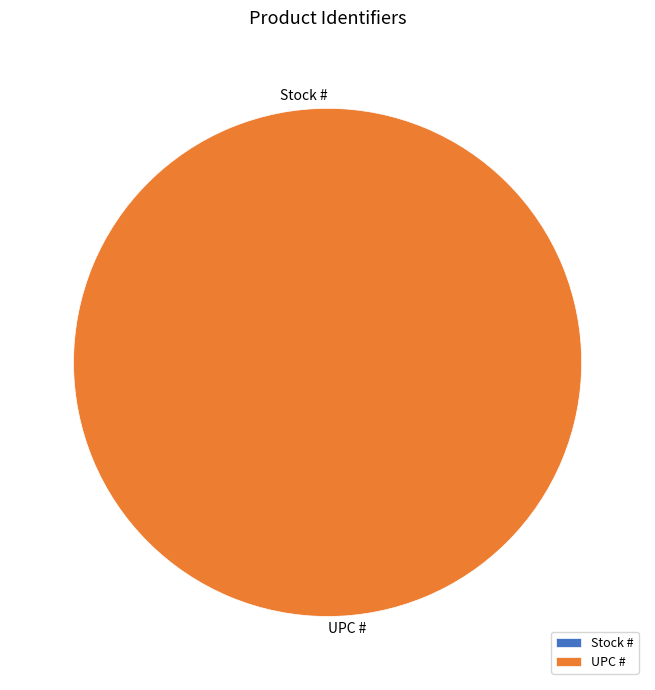

To the nearest percent, what is the difference between the largest and smallest slice percentages?

100%